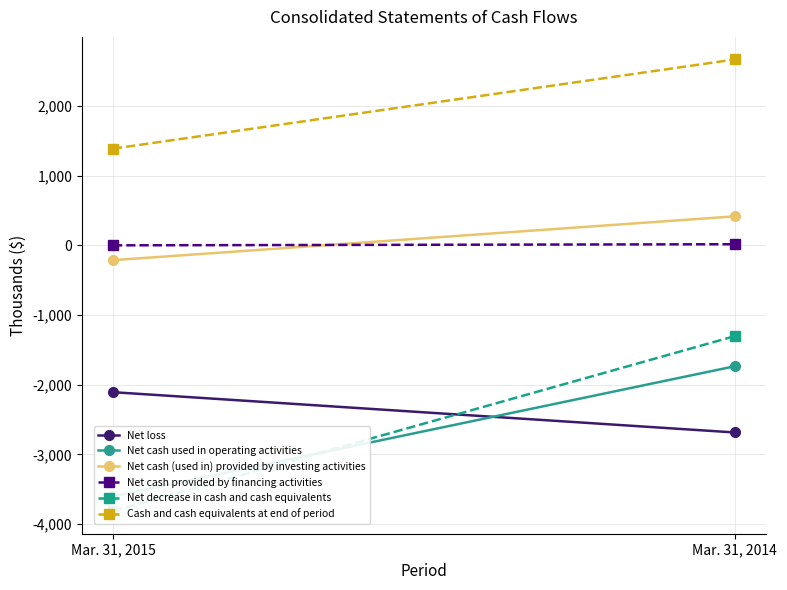

Rank the series by their maximum value, from highest to lowest.

Cash and cash equivalents at end of period, Net cash (used in) provided by investing activities, Net cash provided by financing activities, Net decrease in cash and cash equivalents, Net cash used in operating activities, Net loss